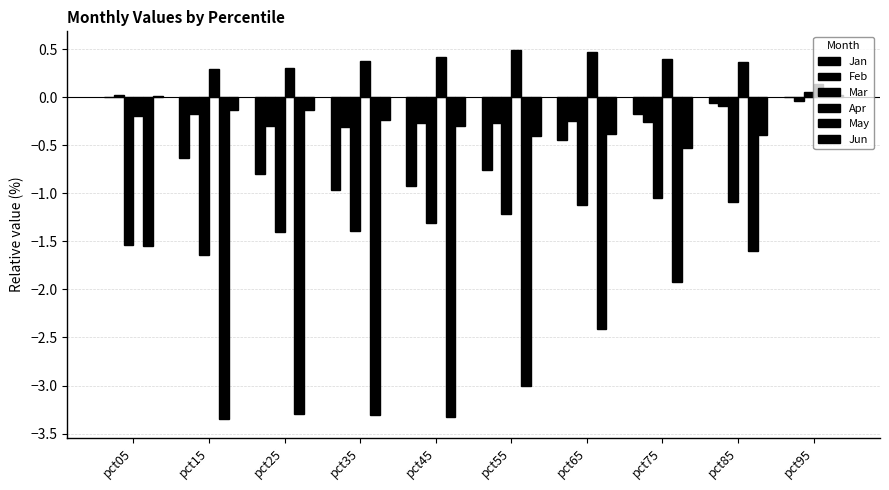

How many values in the May series exceed -2?

4